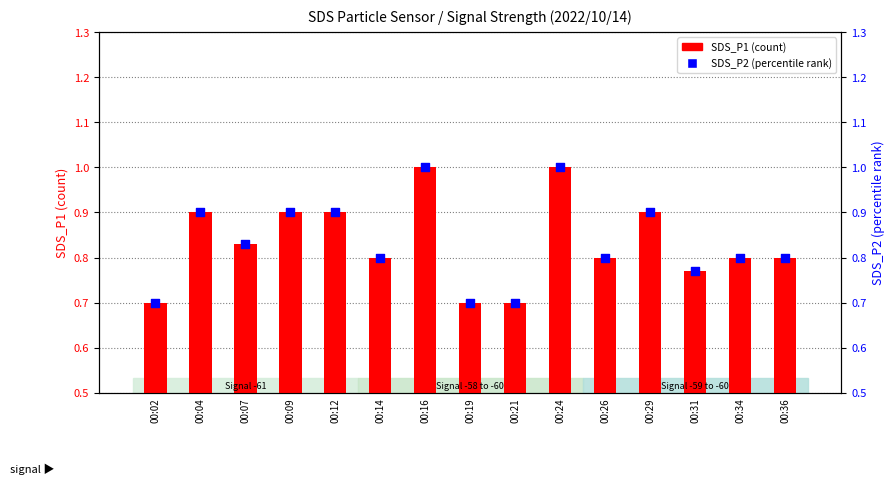

At which category is the sum across all series the highest?

00:16